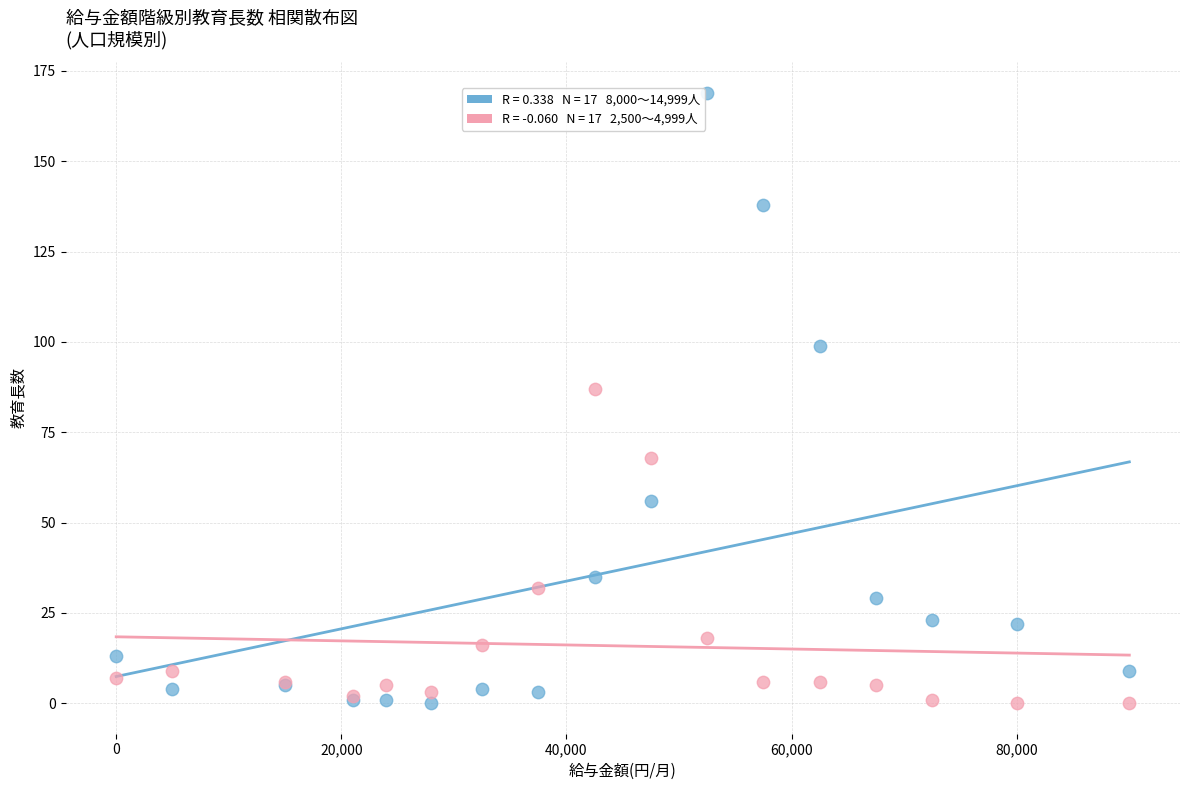

Across all series, what Y value is closest to 84?

87